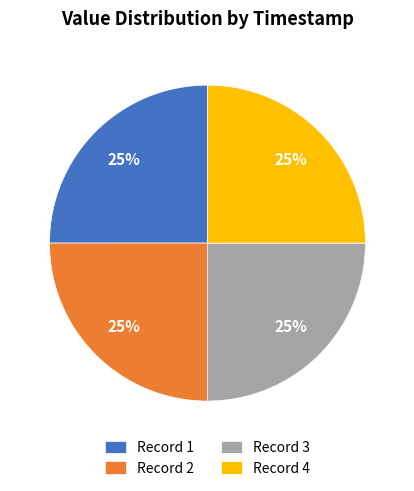

Count the number of slices in the pie.

4